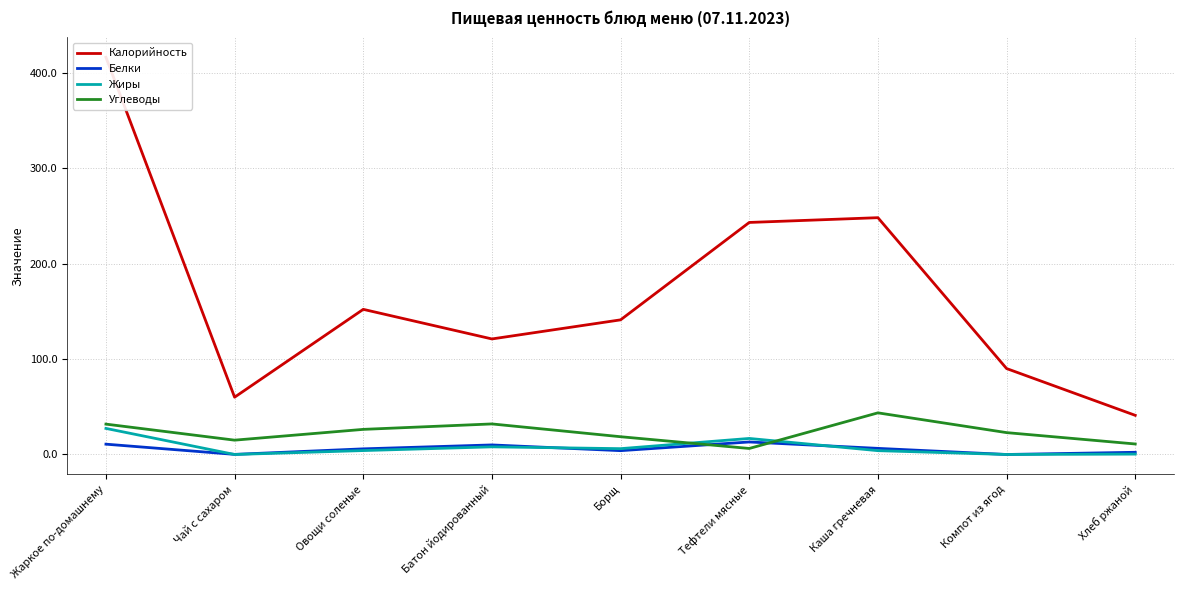

What is the total value across all series at Овощи соленые?

188.3